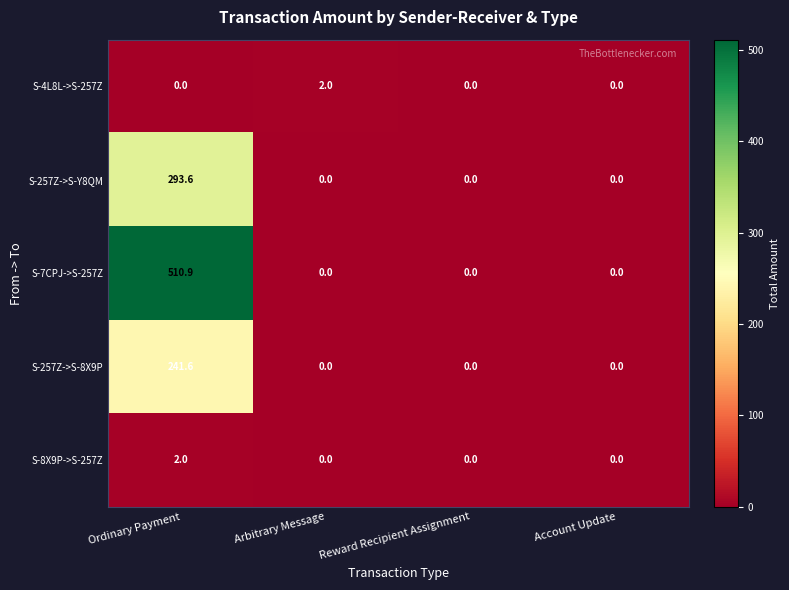

What is the sum of the S-4L8L->S-257Z values at Arbitrary Message and Account Update?

2.0